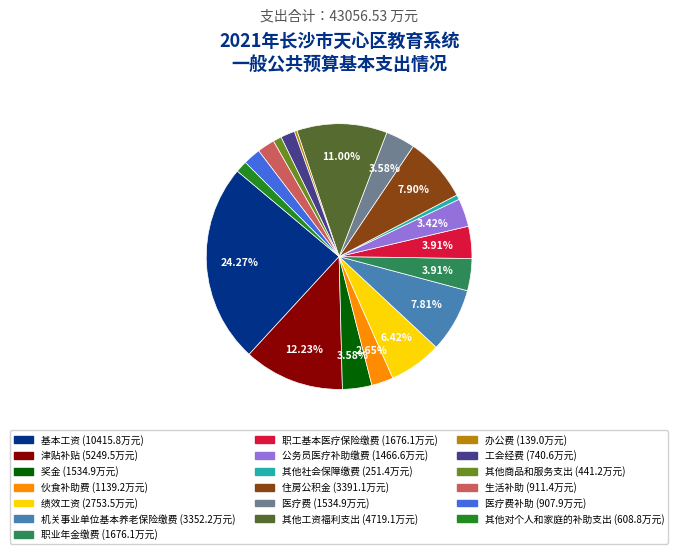

Is there any slice that represents more than half of the pie?

No